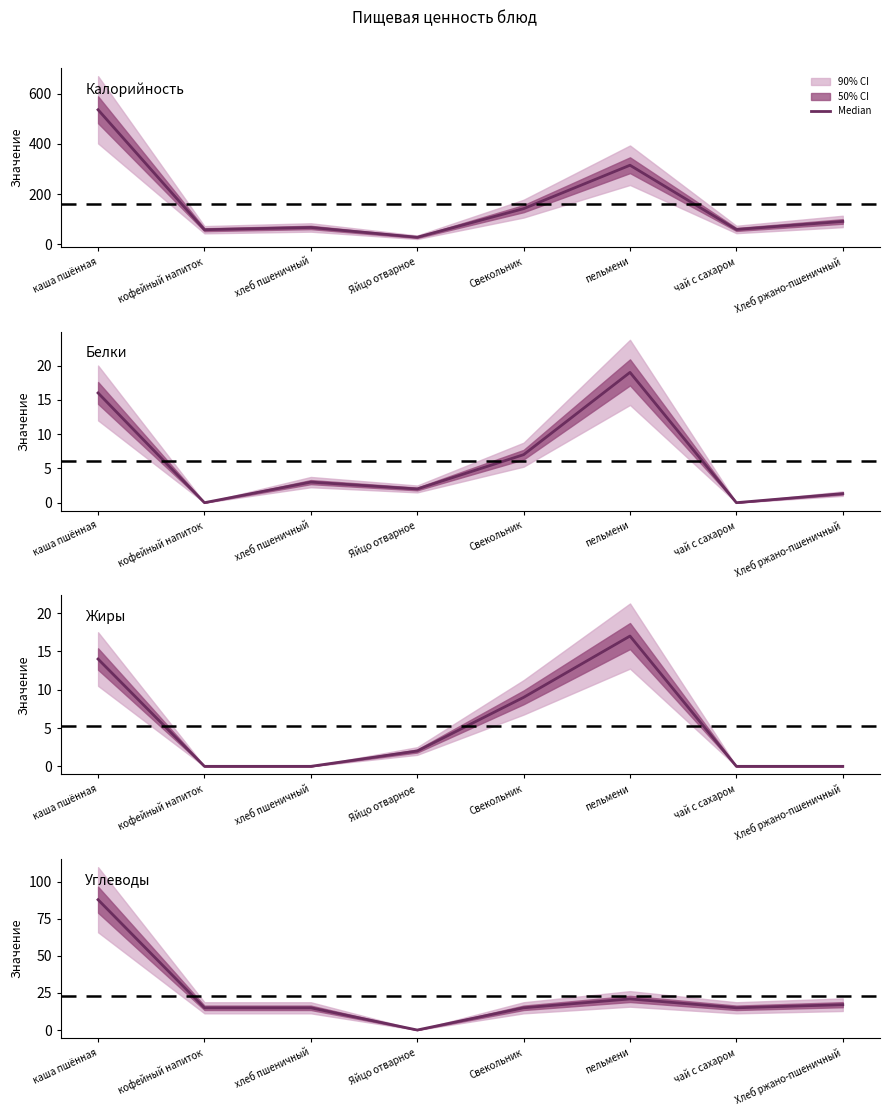

How many data points in Углеводы are less than 15?

1